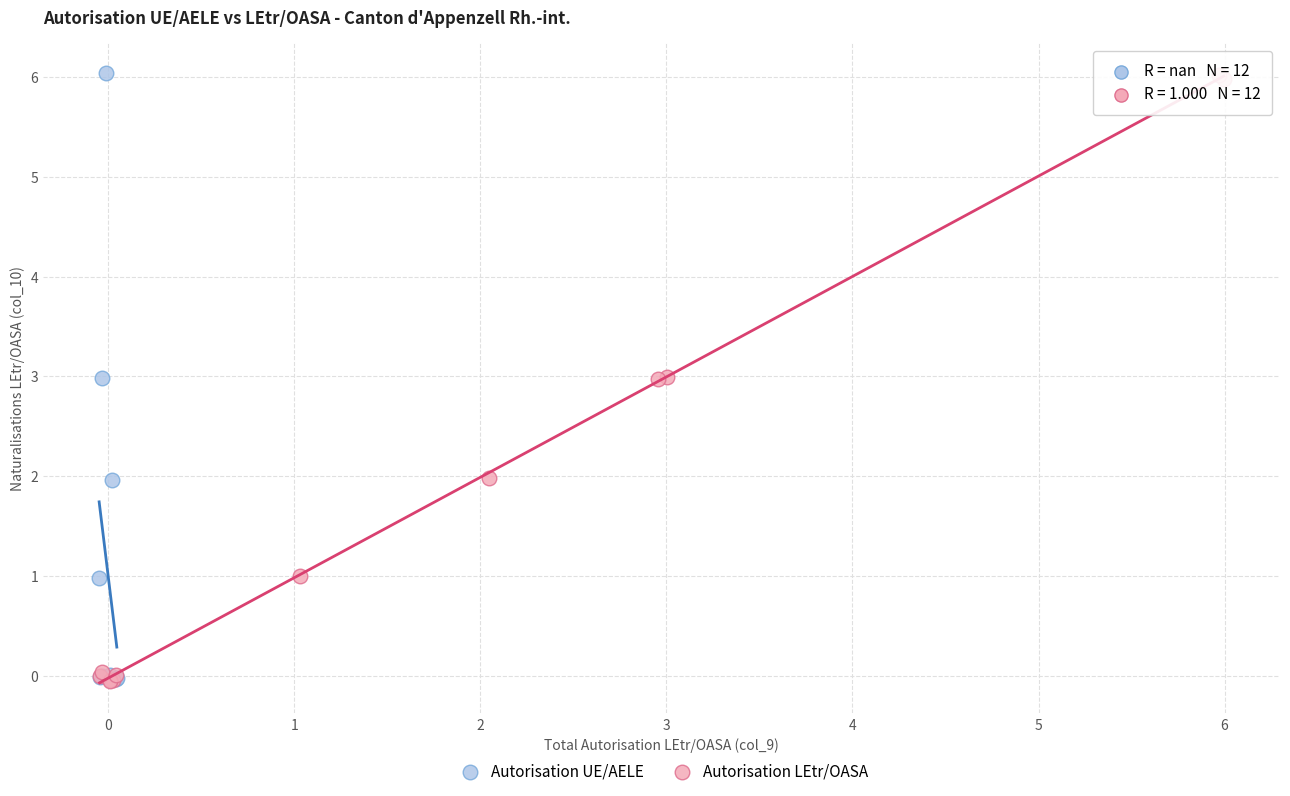

What are all the series names shown in the legend?

Autorisation UE/AELE, Autorisation LEtr/OASA